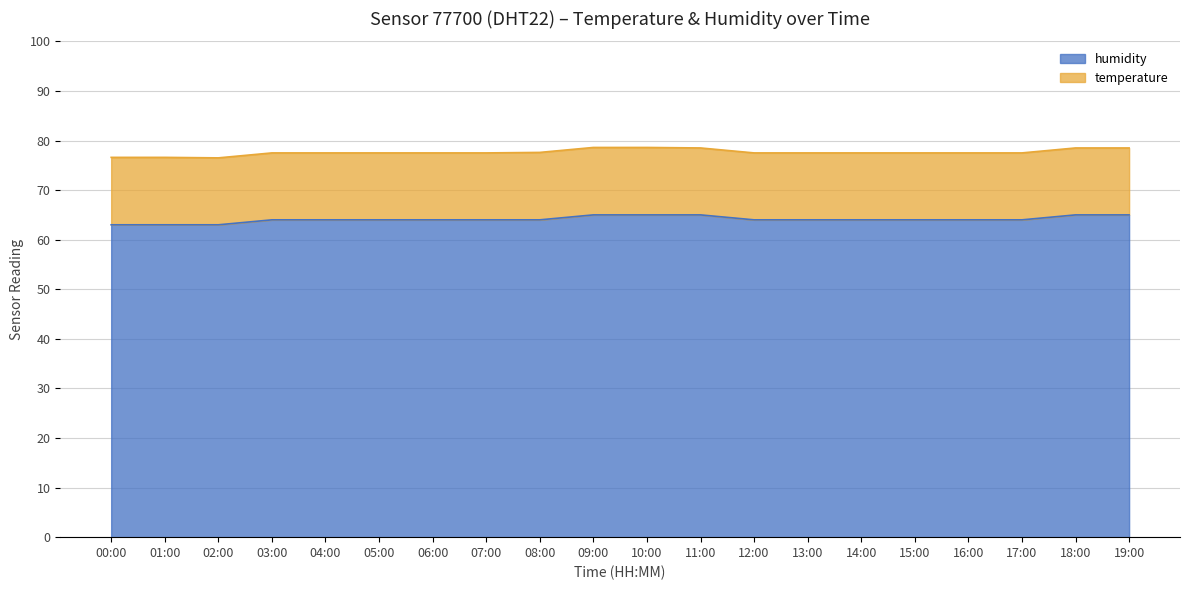

What is the label of the 12th point from the left?

11:00